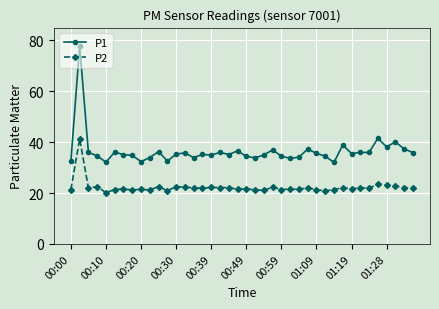

Rank the series by their average value, from highest to lowest.

P1, P2